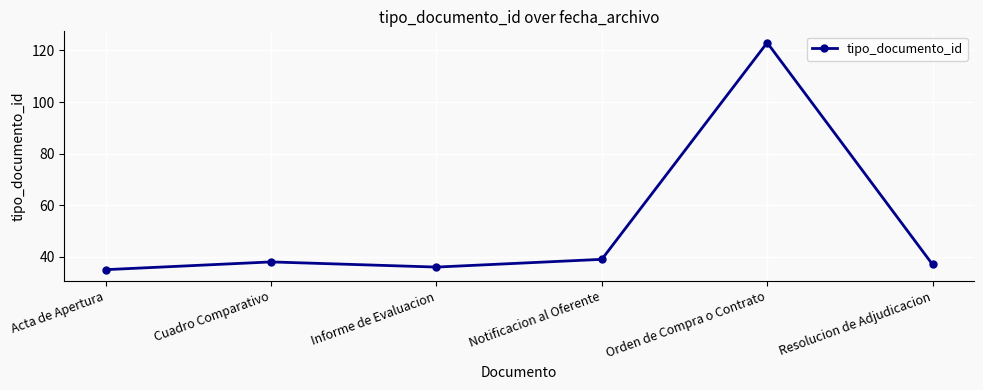

List the labels in order of value, largest first.

Orden de Compra o Contrato, Notificacion al Oferente, Cuadro Comparativo, Resolucion de Adjudicacion, Informe de Evaluacion, Acta de Apertura